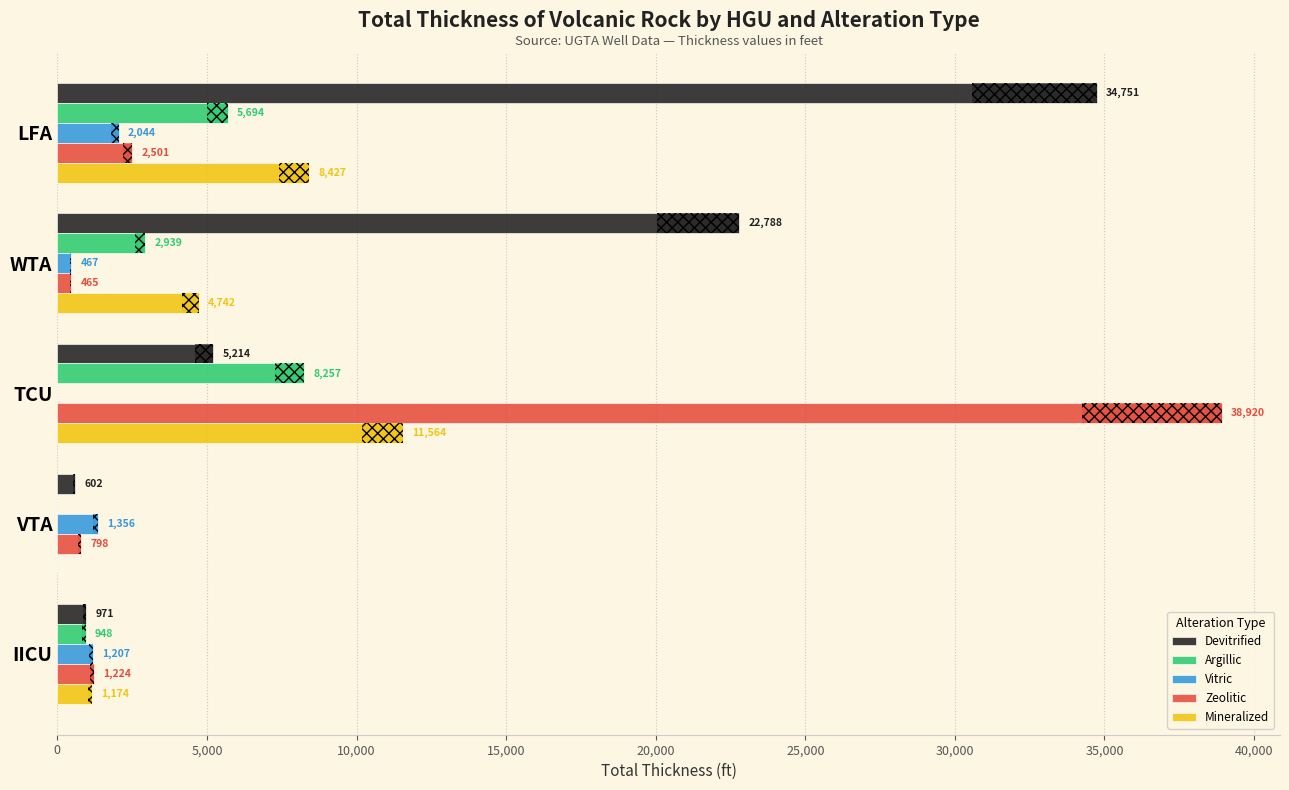

At TCU, list the series in order from largest to smallest.

Zeolitic, Mineralized, Argillic, Devitrified, Vitric